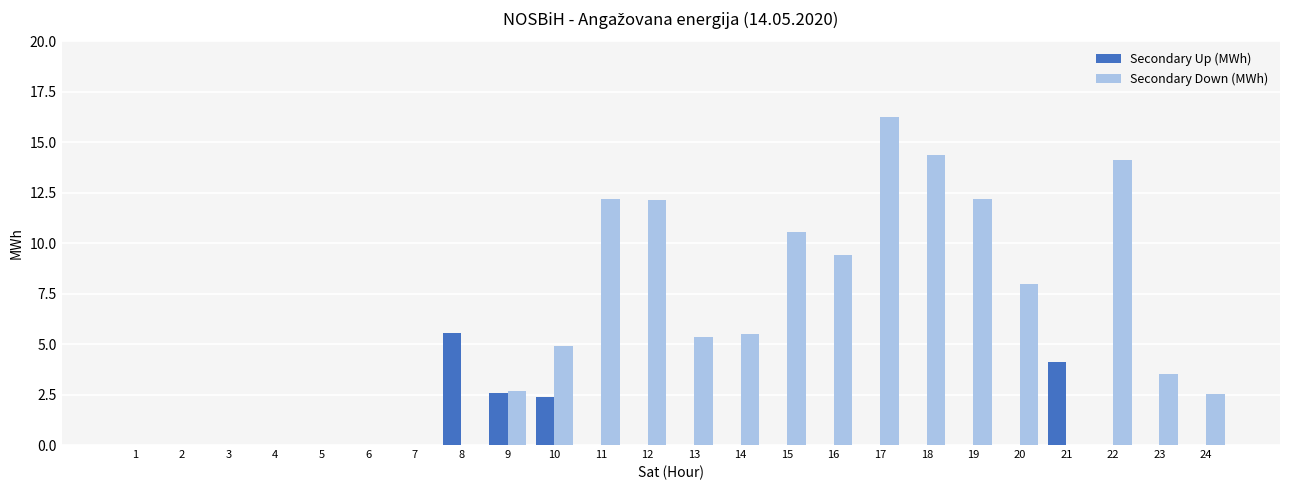

Count the number of data series in this chart.

2